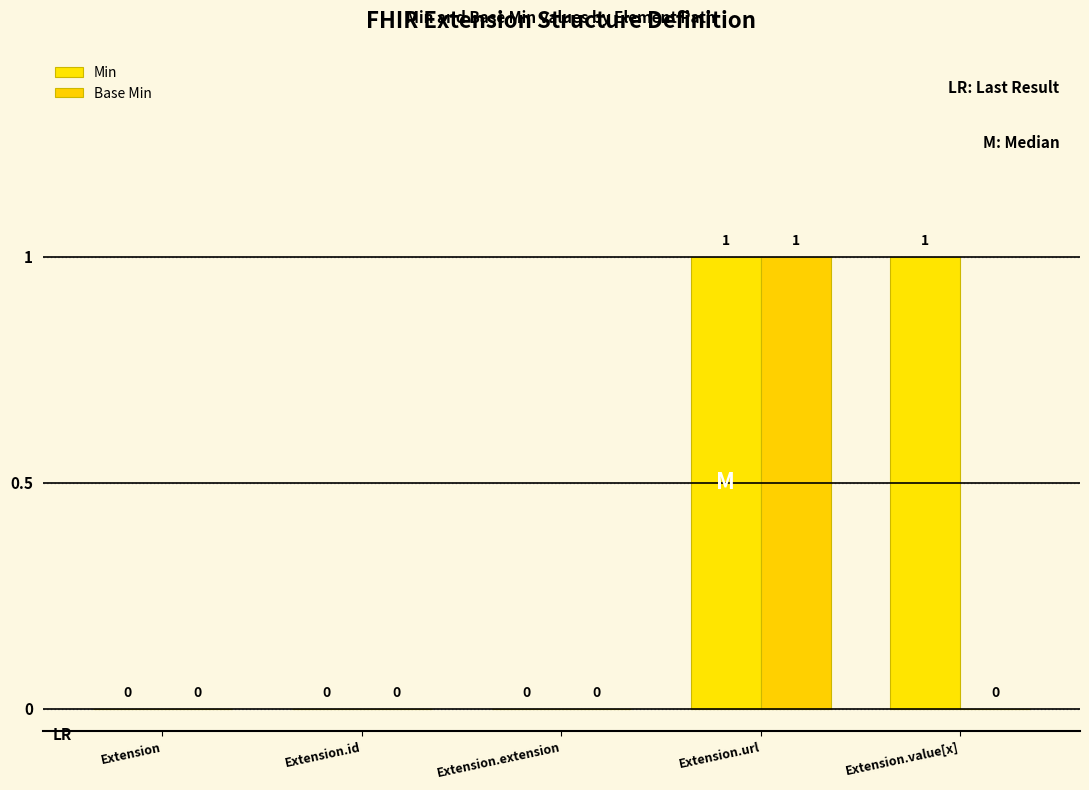

What is the difference between the Min values at Extension.extension and Extension.value[x]?

1